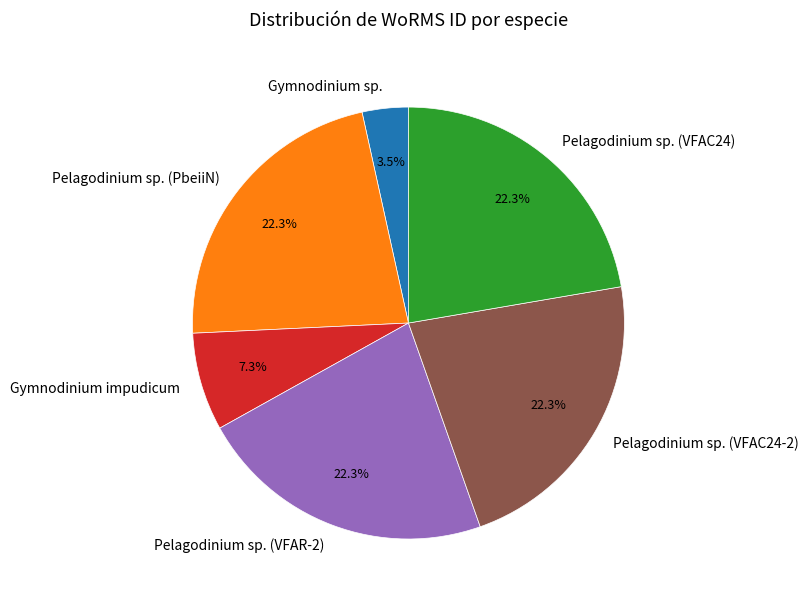

How many segments does this pie chart have?

6